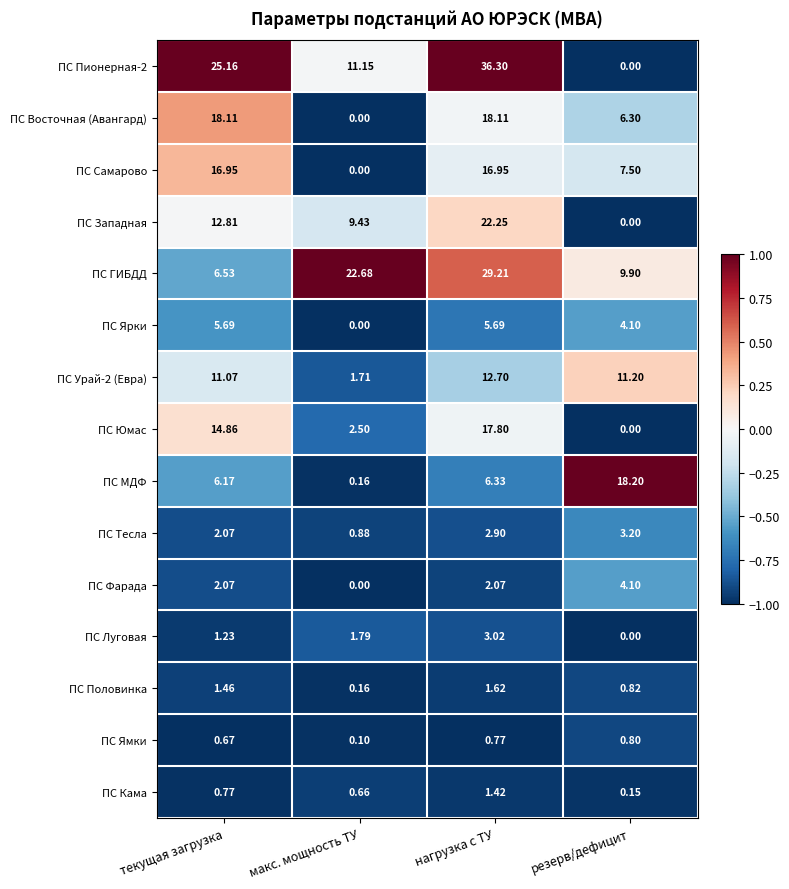

Between макс. мощность ТУ and нагрузка с ТУ, which series saw the biggest shift?

ПС Пионерная-2